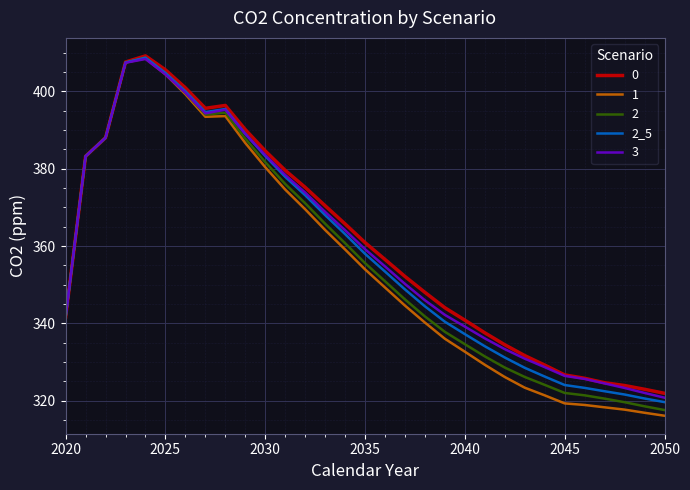

What is the highest value of the 3 series?

408.4